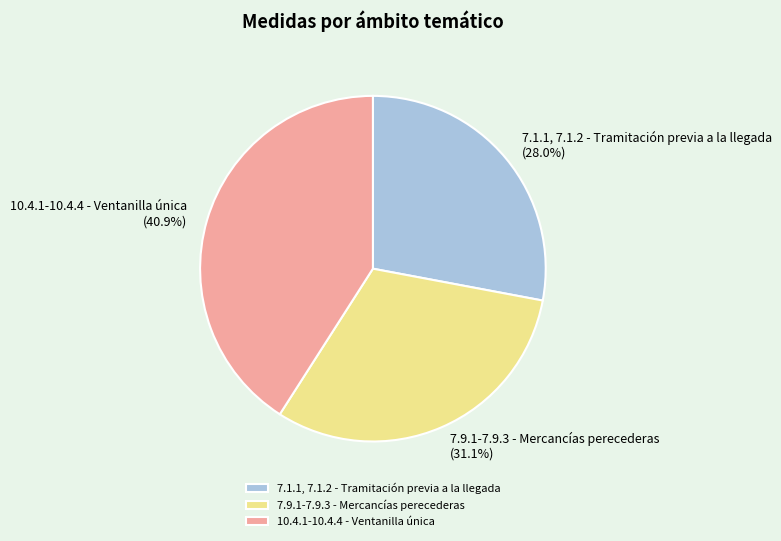

To the nearest percent, what is the average slice percentage?

33%